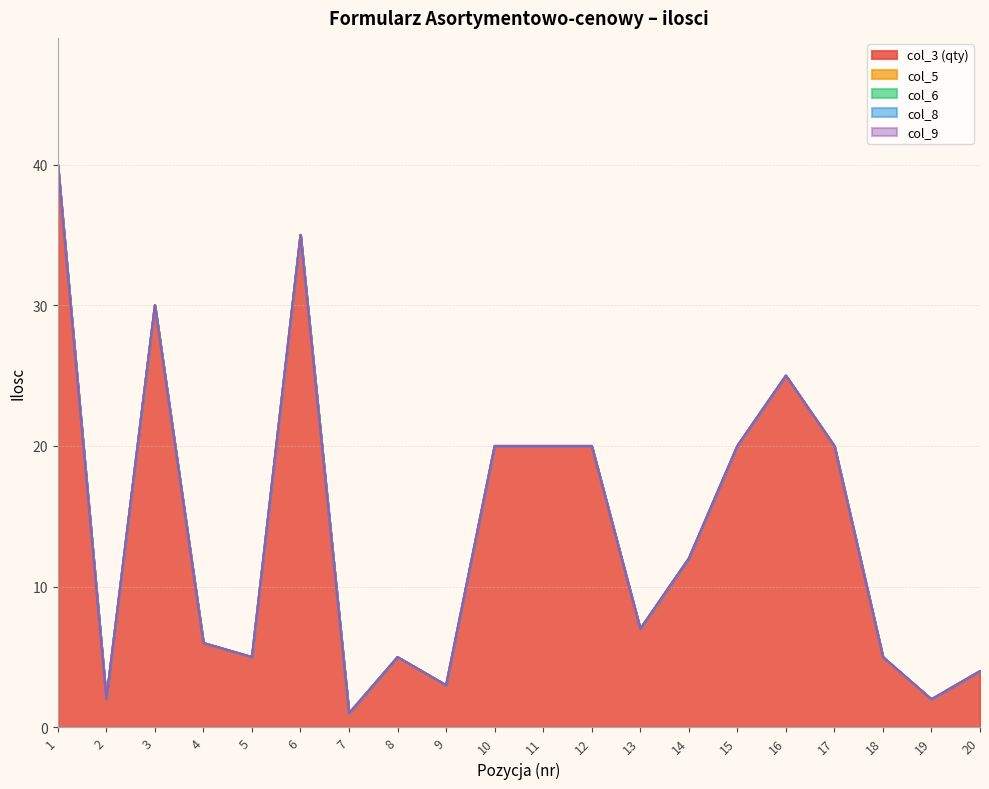

Is the value of col_9 at 2 greater than the value of col_5 at 9?

No